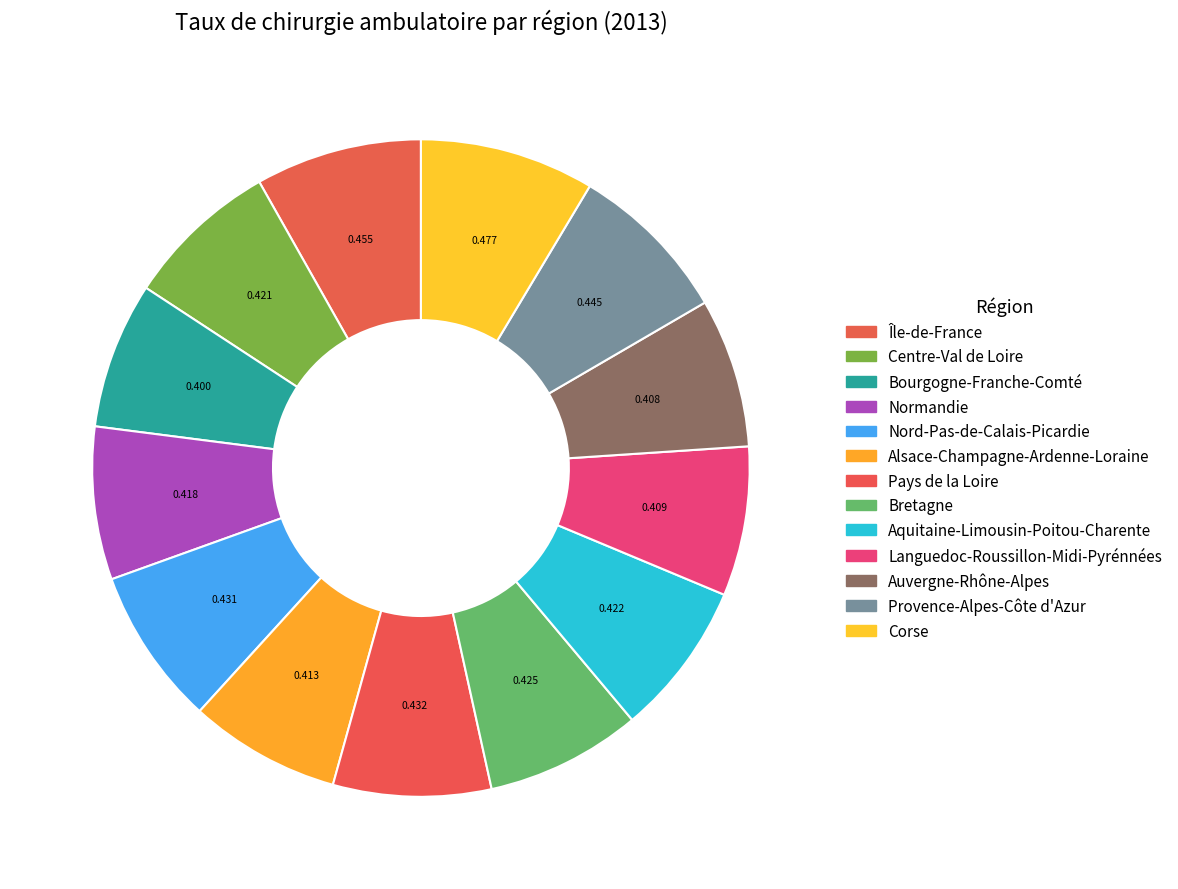

How many slices are in this pie chart?

13